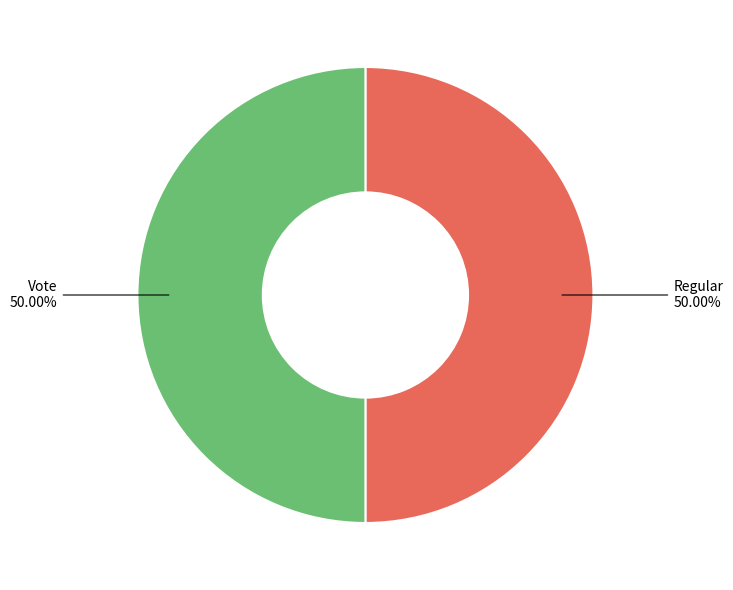

What is the ratio of the value at Vote to the value at Regular?

1.0